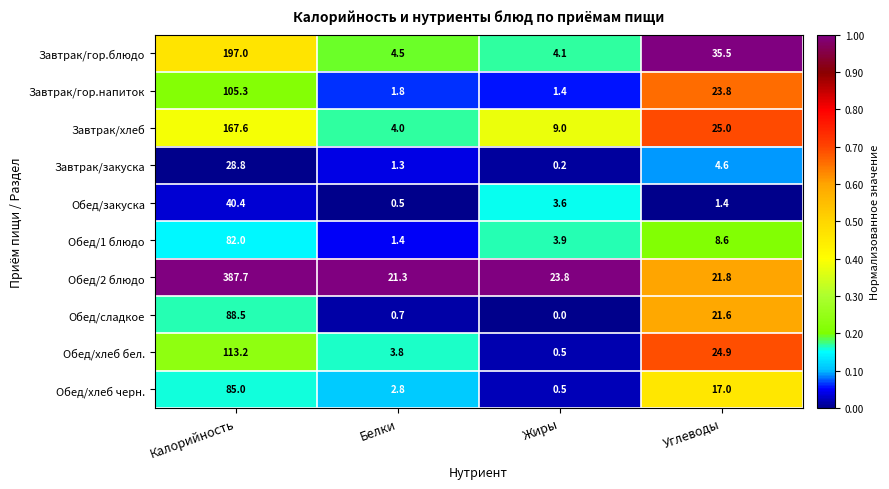

Which series changed the most between Жиры and Углеводы?

Завтрак/гор.блюдо